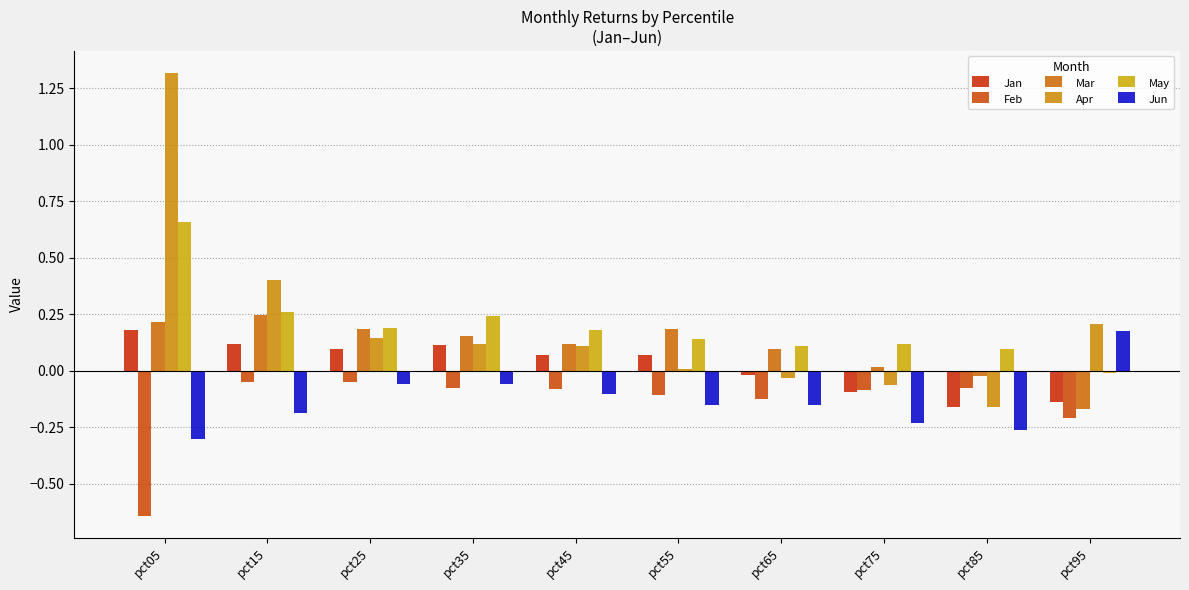

How many data points does each series have?

10